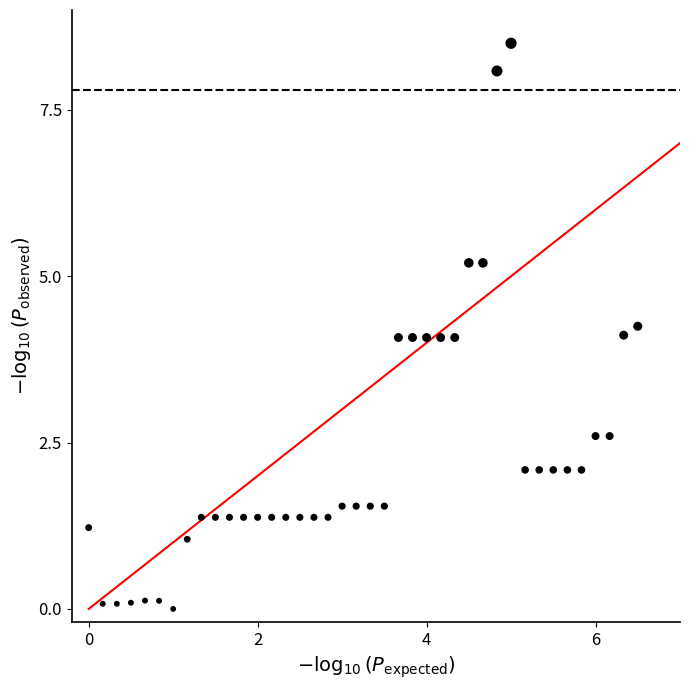

What is the range of X values (max minus min)?

6.5